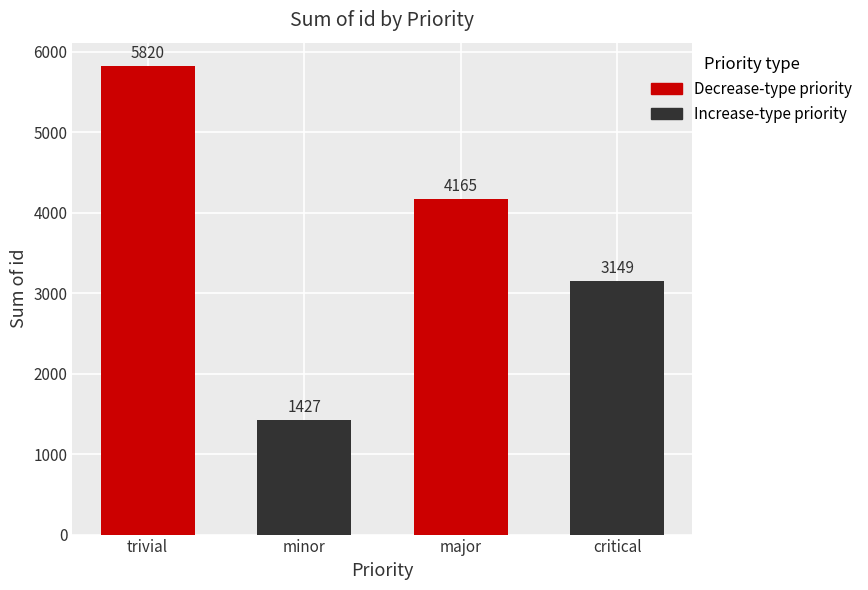

How many values are below 4165?

2